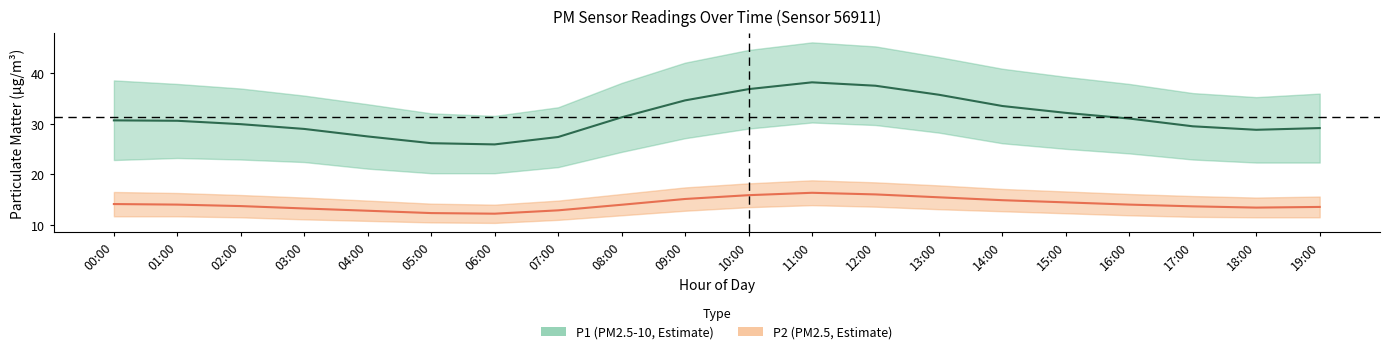

At how many categories does at least one series exceed 21?

20